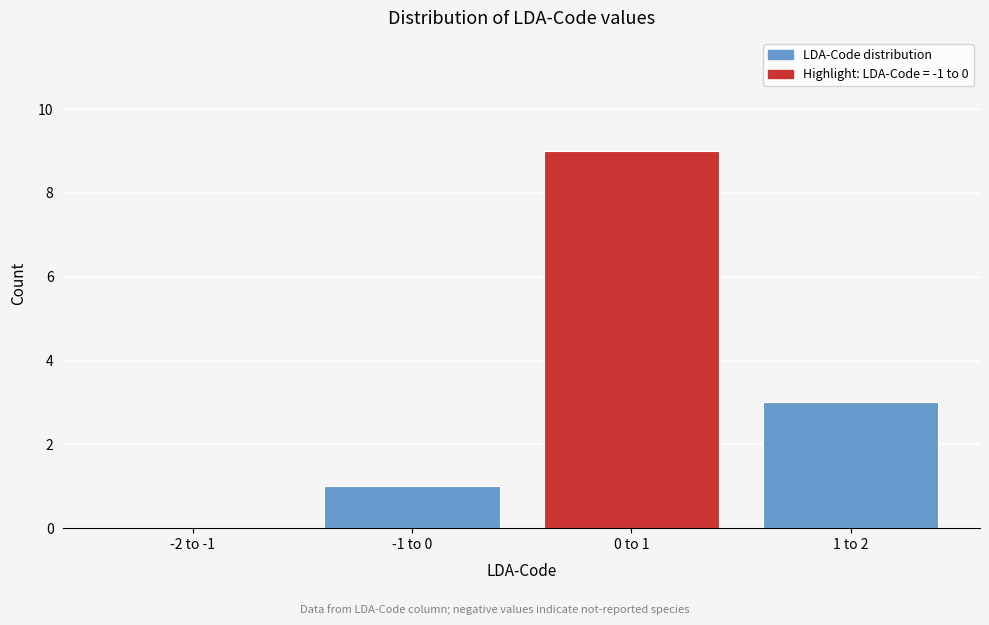

Reading right to left, transcribe all the data shown in this chart.

1 to 2=3	0 to 1=9	-1 to 0=1	-2 to -1=0